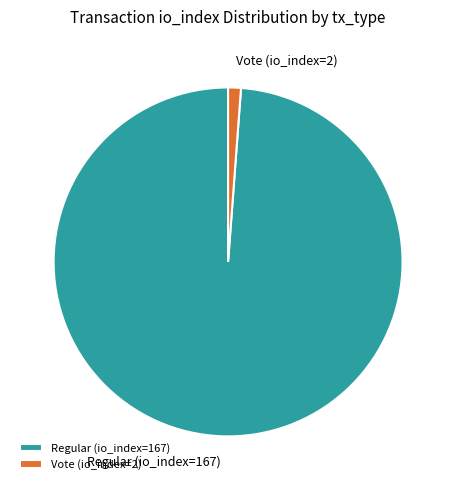

Rank the categories by value from highest to lowest.

Regular (io_index=167), Vote (io_index=2)